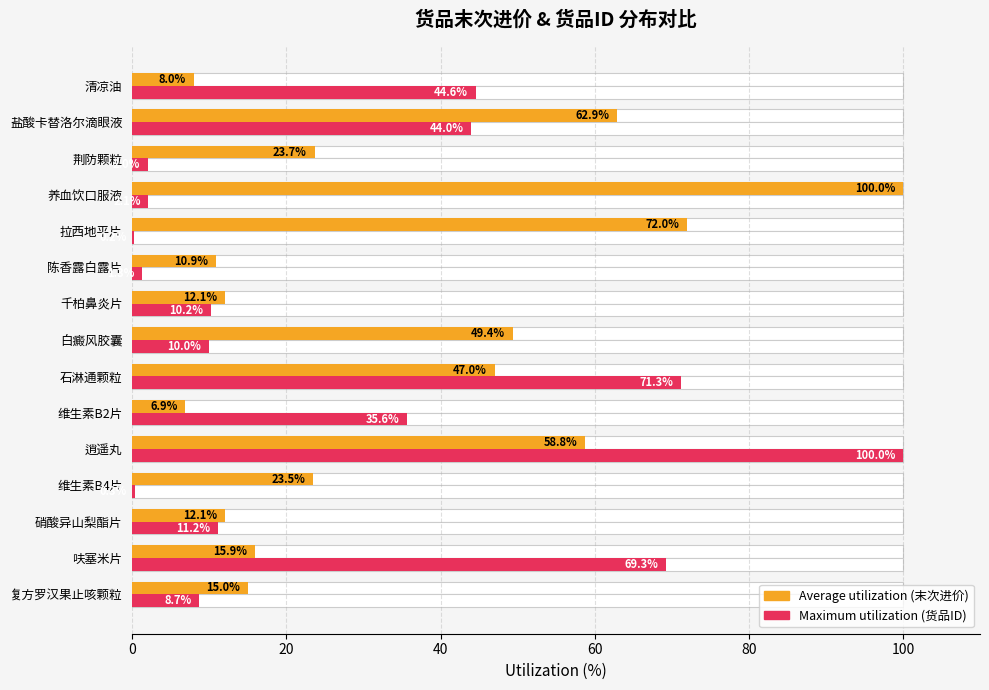

At how many categories does at least one series exceed 84?

2